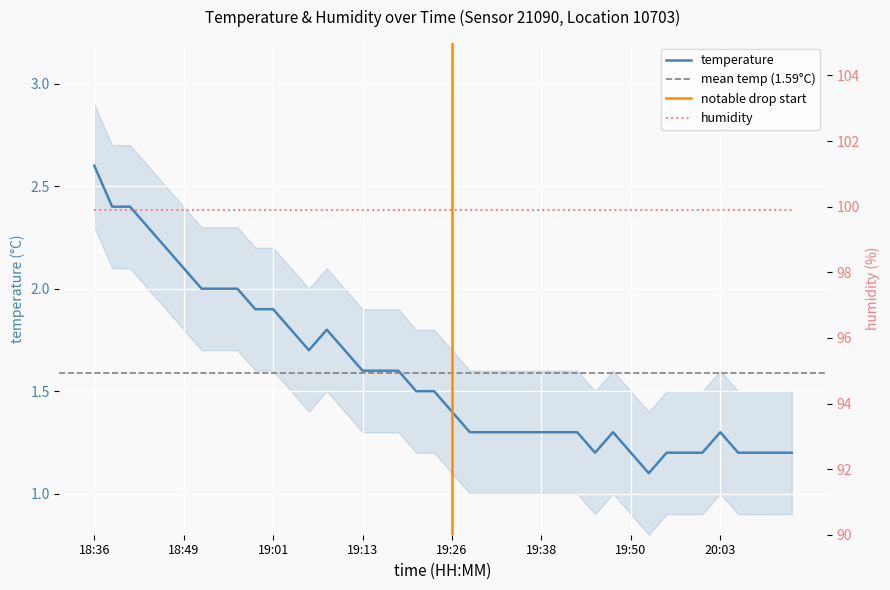

How many points are higher than both their immediate neighbors (excluding endpoints)?

3